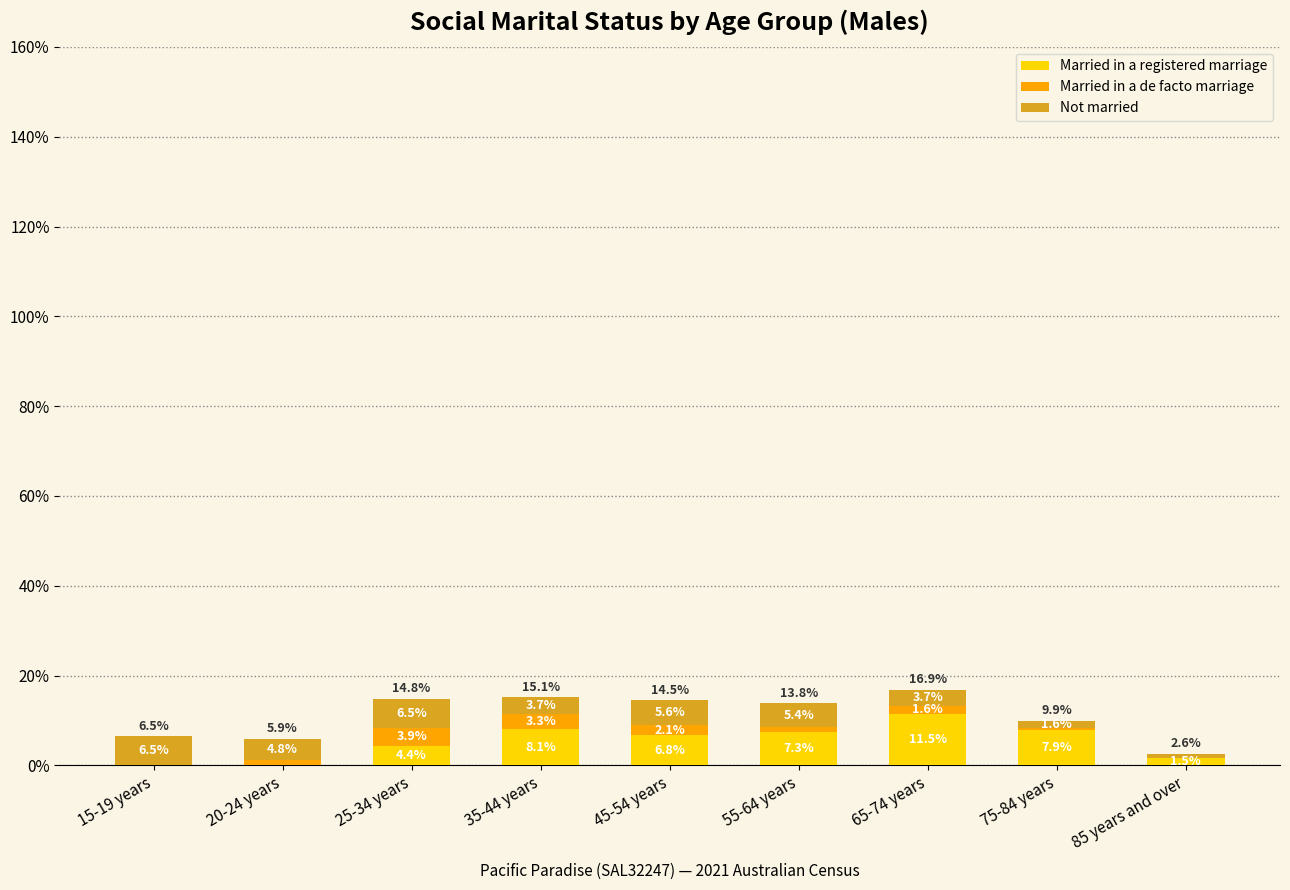

At which category is the sum across all series the highest?

65-74 years